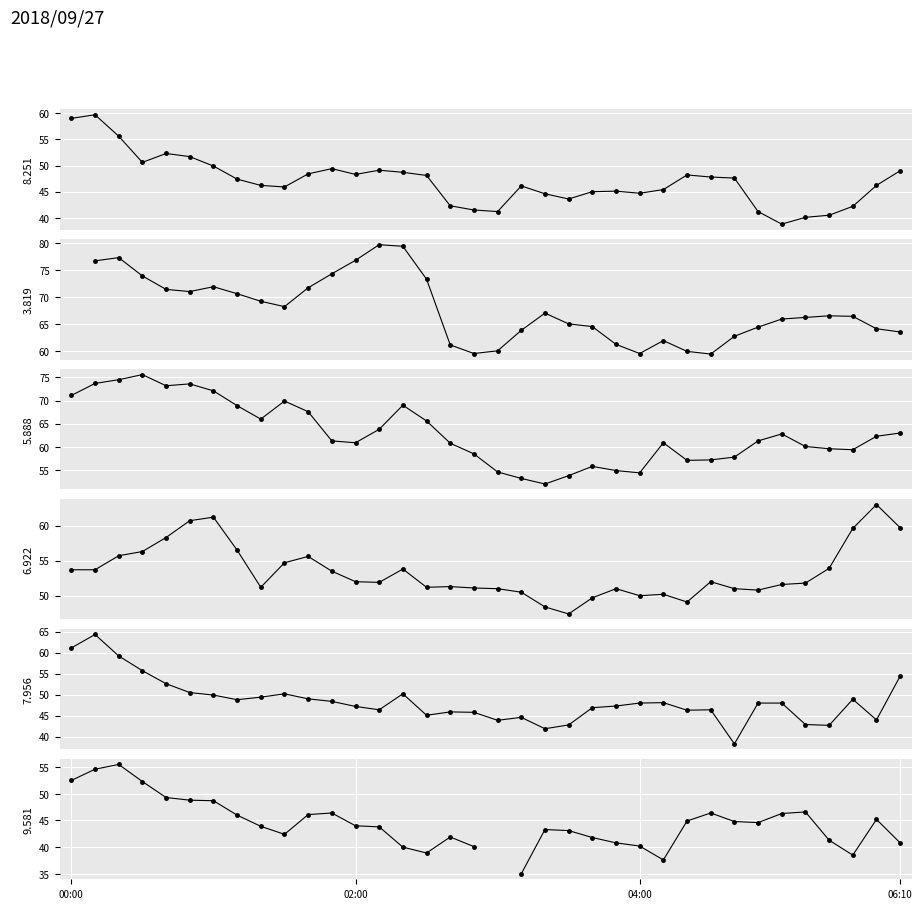

What is the label of the 32nd point from the right?

2018/09/27 00:40